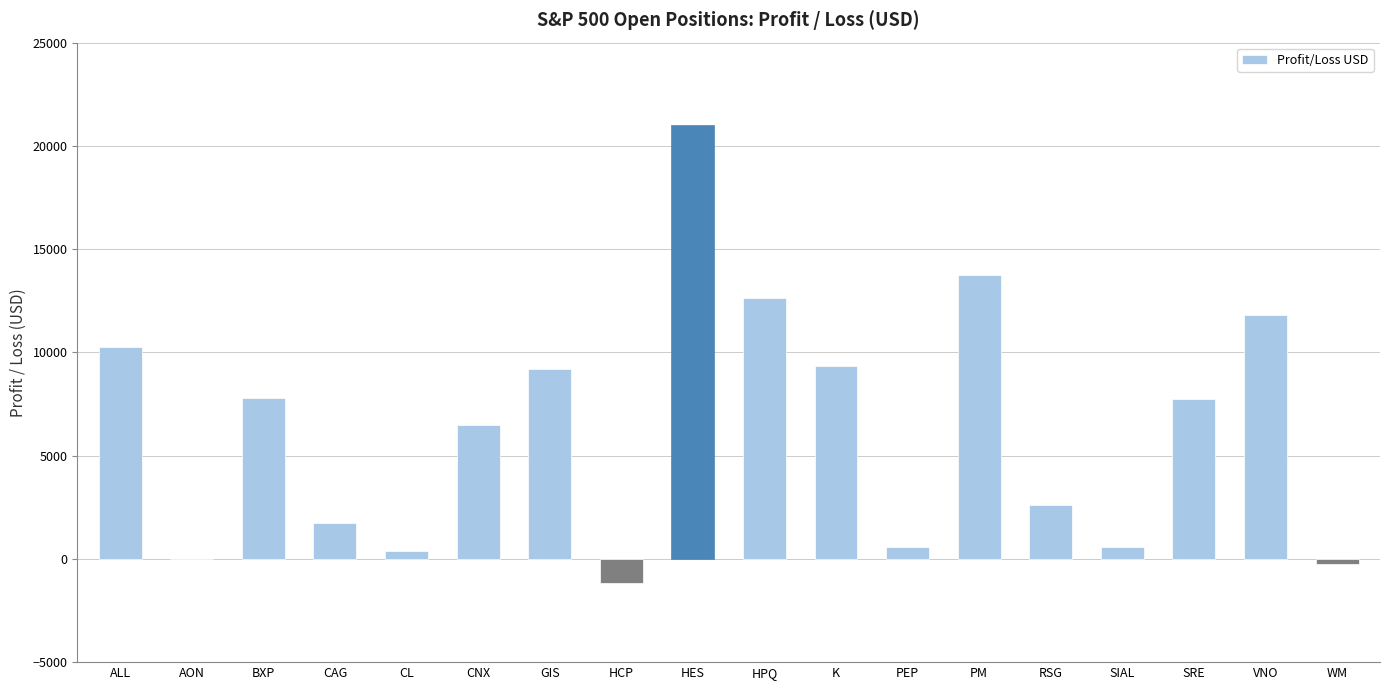

Which has a higher value, VNO or BXP?

VNO